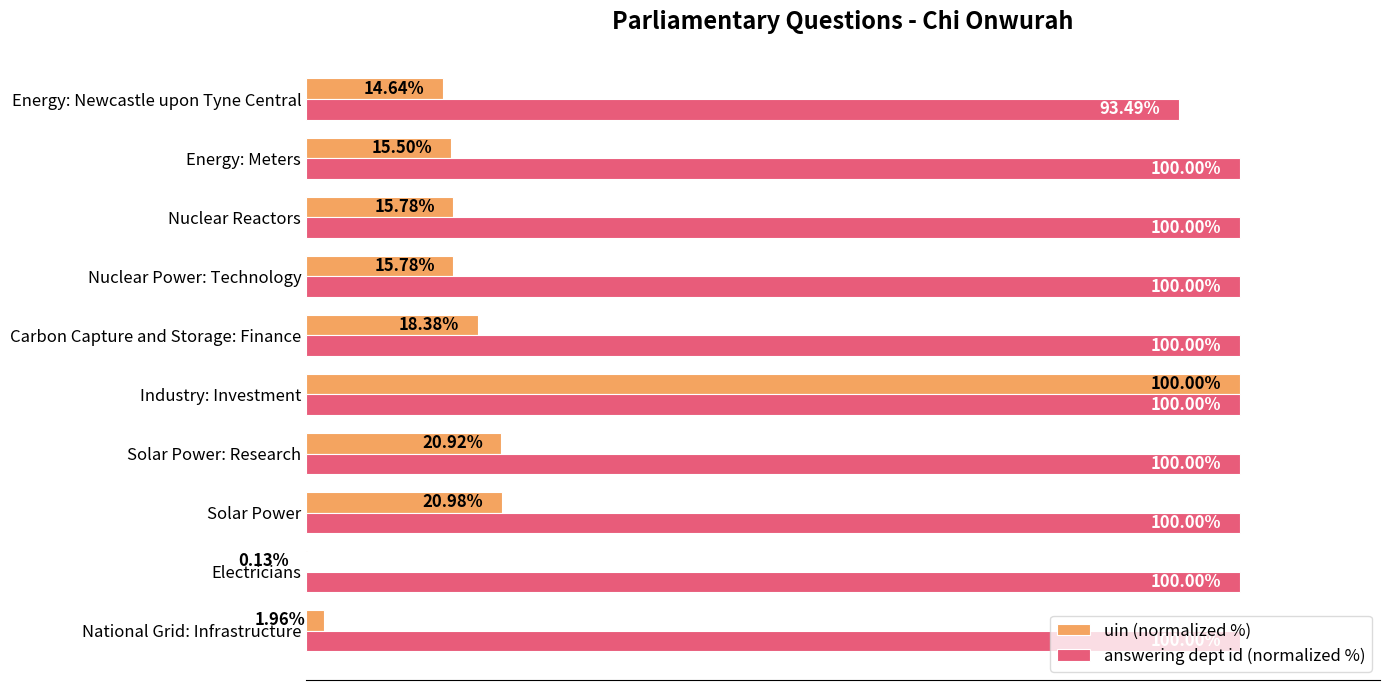

Which series has the largest total across all categories?

answering dept id (normalized %)